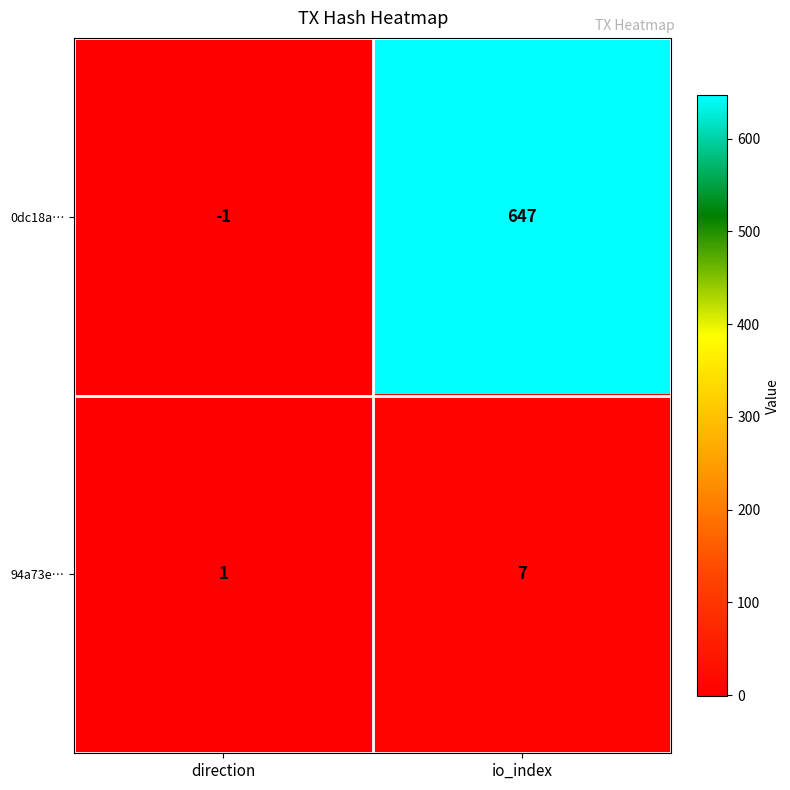

Rank the series by their average value, from highest to lowest.

0dc18a…, 94a73e…